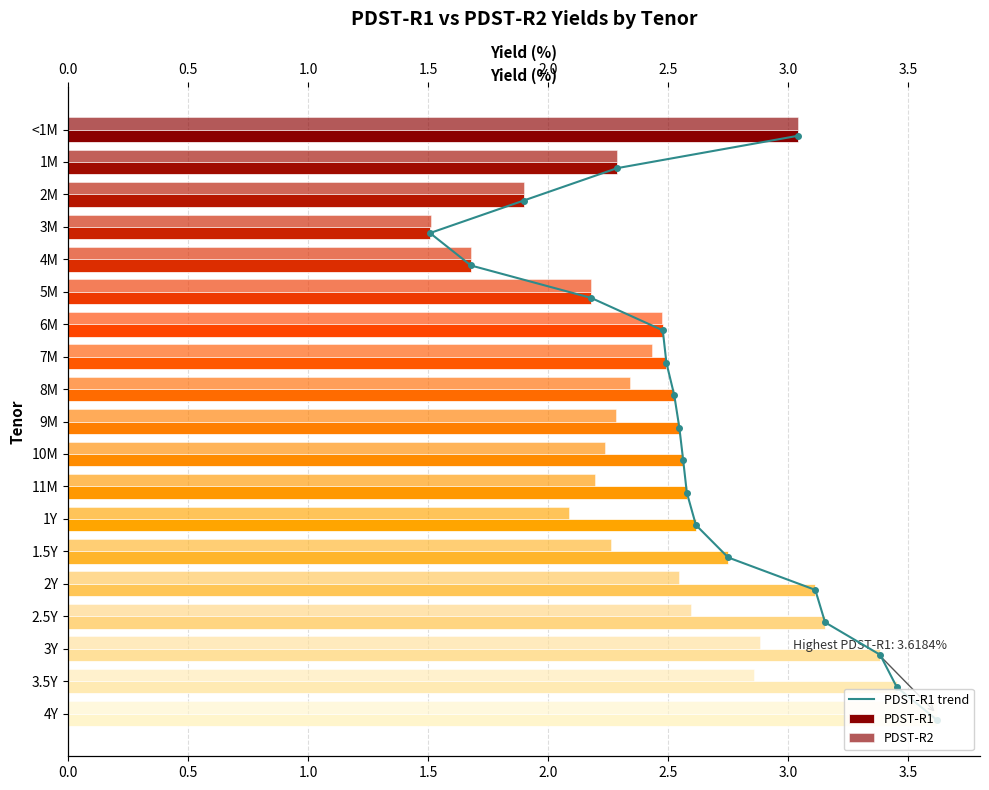

Is it true that PDST-R1 equals 2.6 at 10?

True